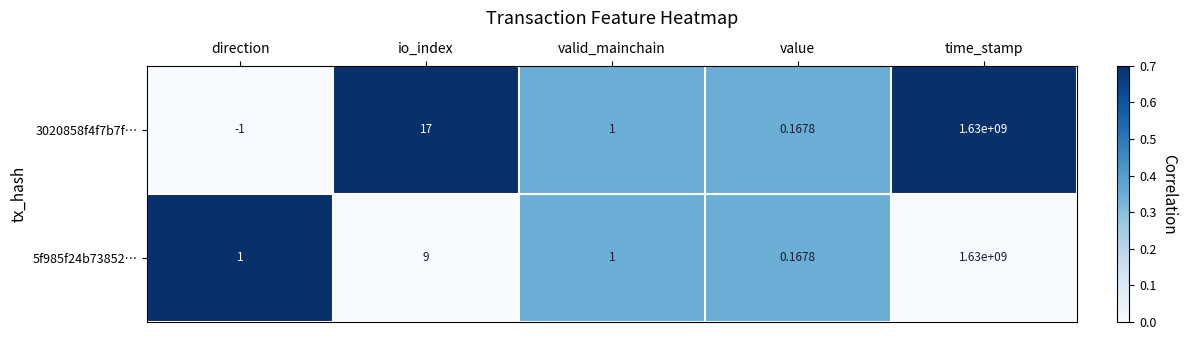

Is the value of 3020858f4f7b7f… at time_stamp greater than the value of 5f985f24b73852… at io_index?

Yes